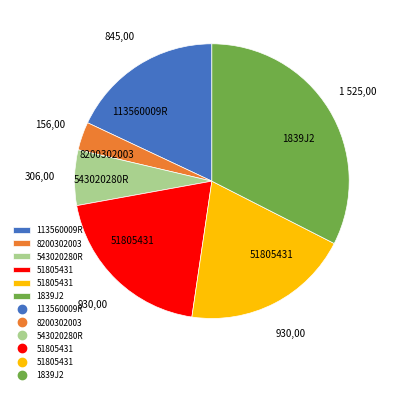

Is there any slice that represents more than half of the pie?

No